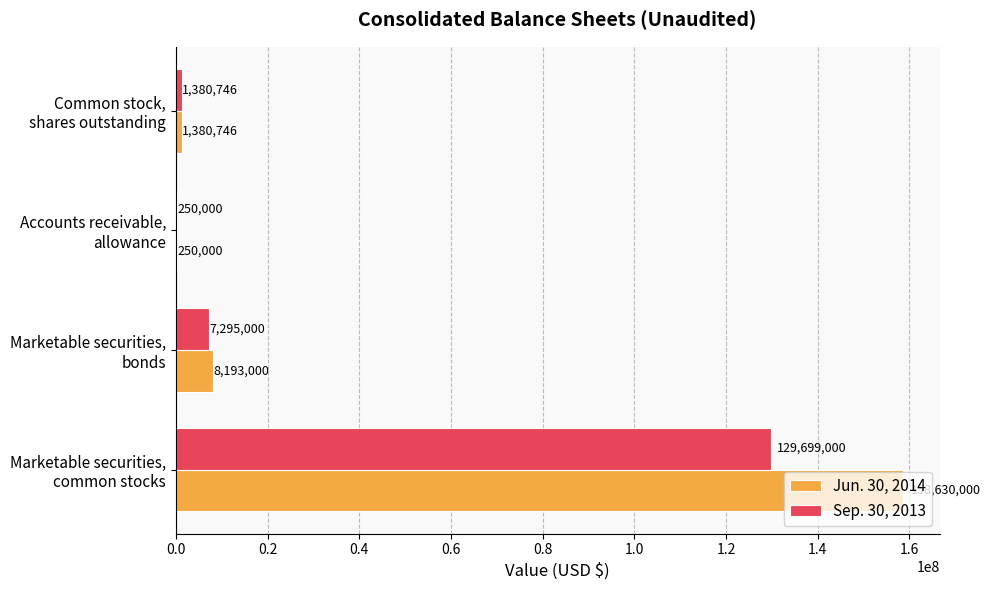

What is the greatest value displayed?

158630000